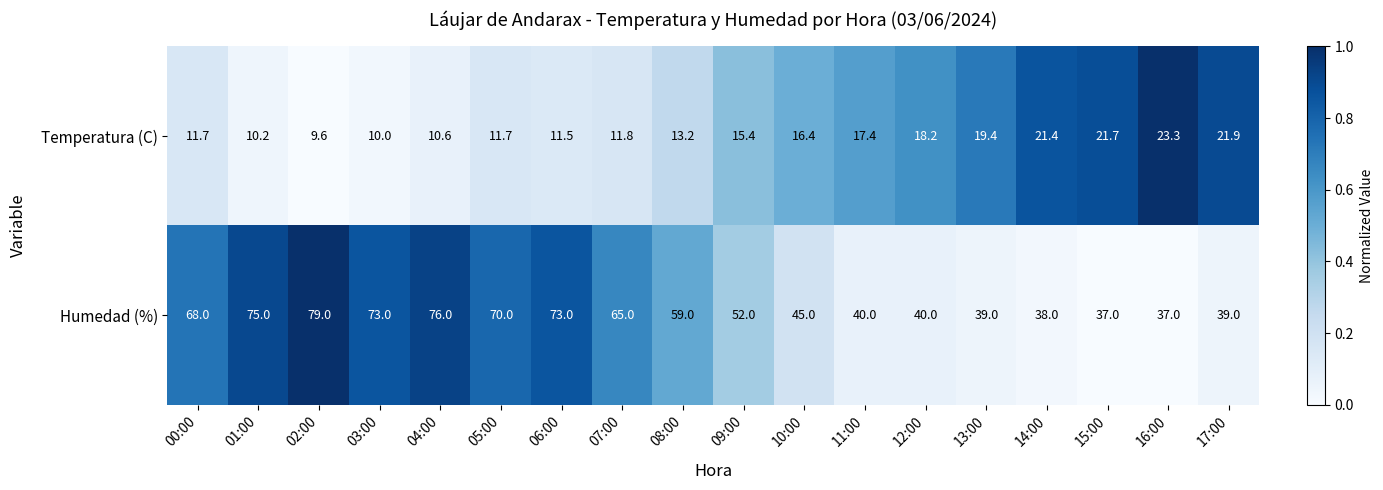

True or false: Temperatura (C) has a value of 18.2 at 12:00.

True